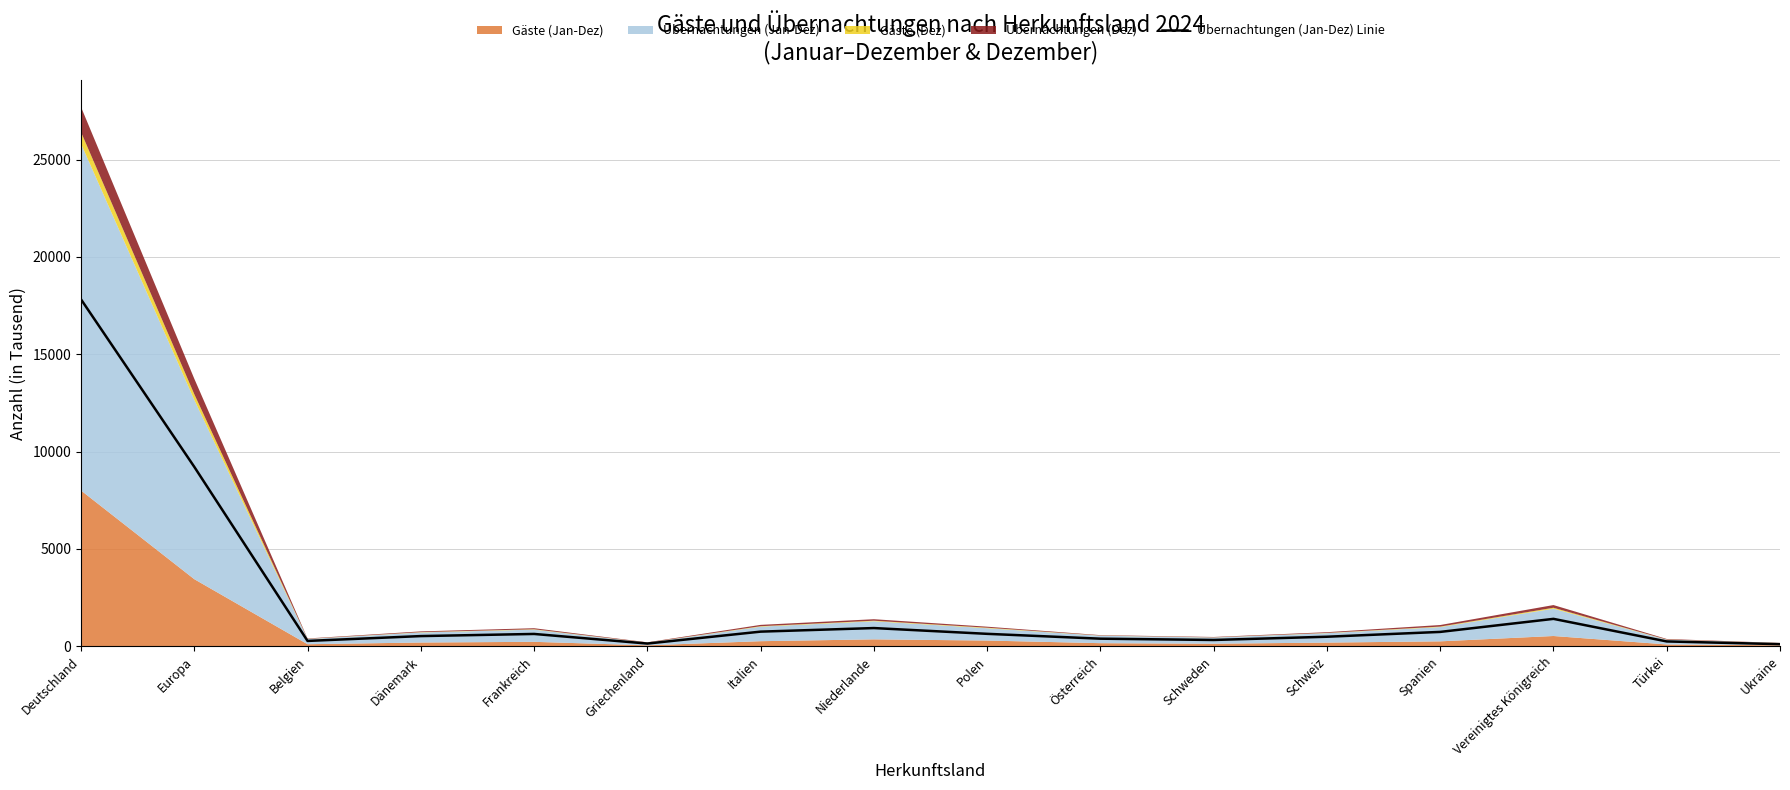

How many lines are shown in the chart?

1